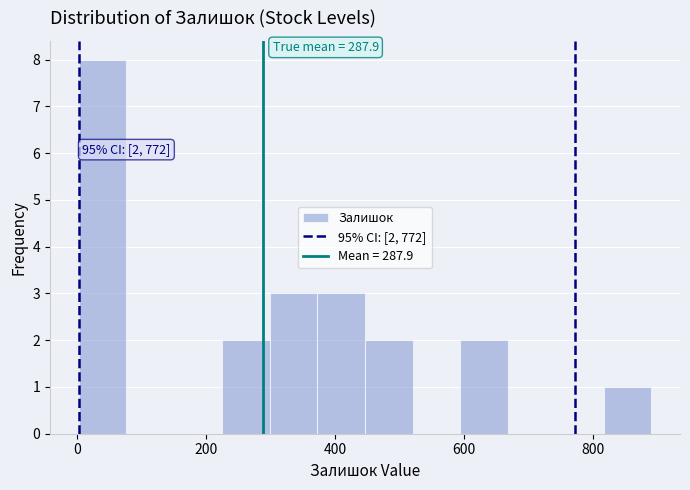

Around what value on the x-axis is the tallest bar? Give the approximate position of its centre, as read against the axis.

40